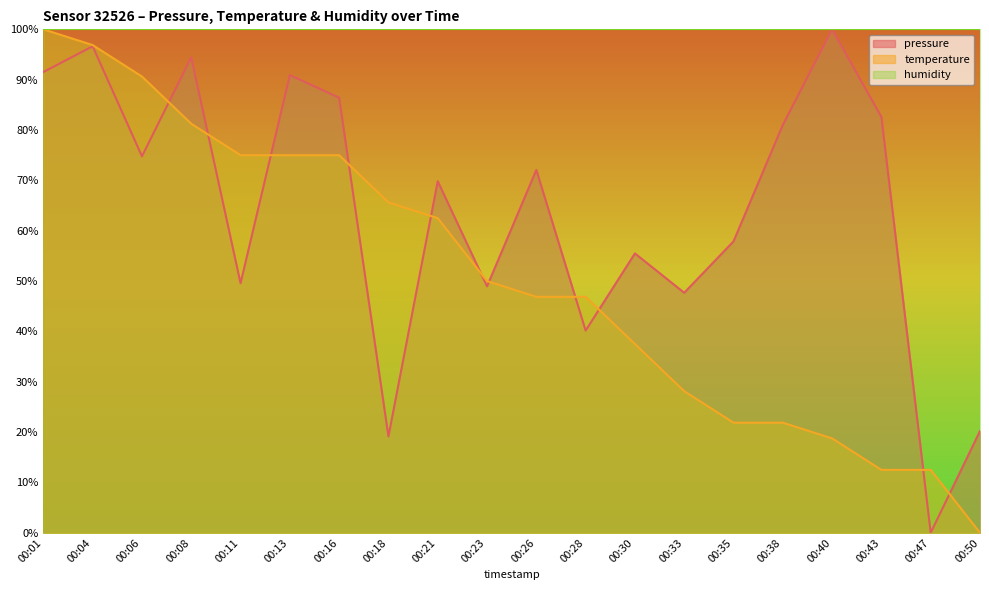

What is the highest value of the pressure series?

100.0